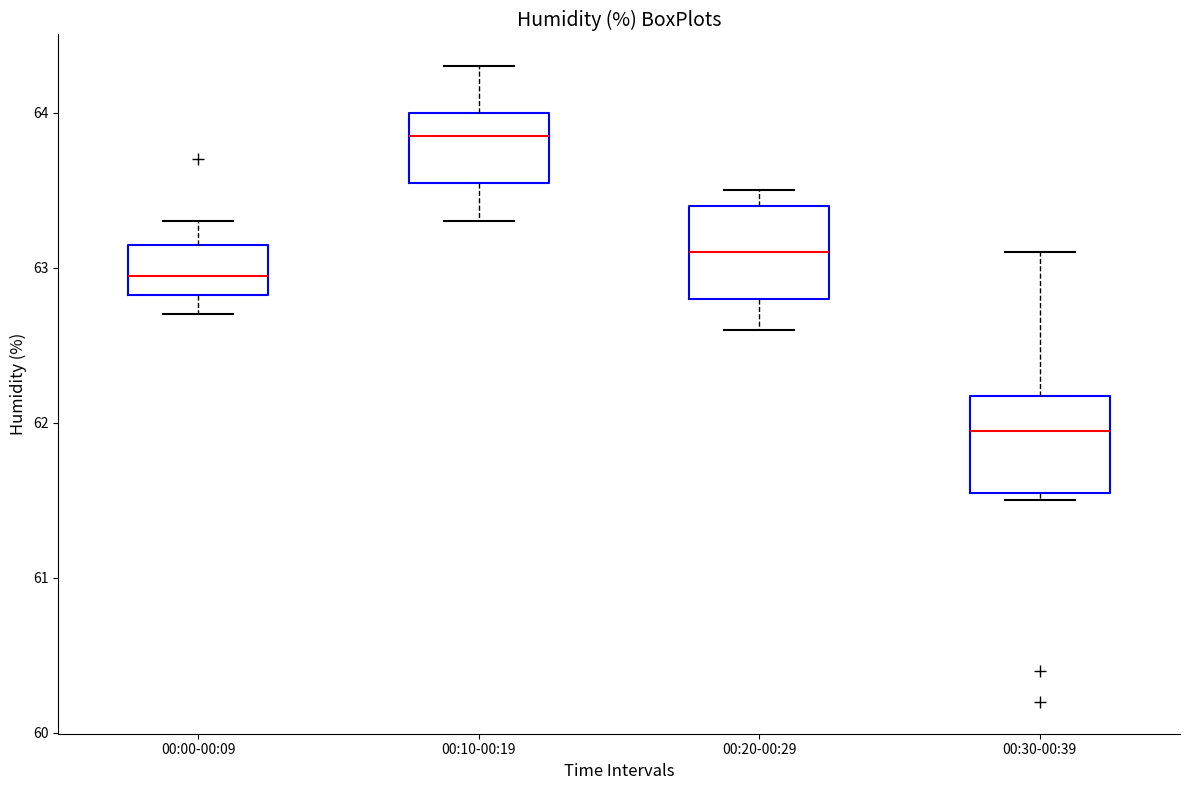

Reading left to right, transcribe this box plot: for each box, give where its median line is, the range the box spans, and where its two whiskers end, as read against the y-axis. The values are not printed on the chart, so give them approximately, as read against the axis.

00:00-00:09: median 63.0, box 62.8 to 63.2, whiskers 62.7 to 63.3
00:10-00:19: median 63.9, box 63.6 to 64.0, whiskers 63.3 to 64.3
00:20-00:29: median 63.1, box 62.8 to 63.4, whiskers 62.6 to 63.5
00:30-00:39: median 62.0, box 61.6 to 62.2, whiskers 61.5 to 63.1